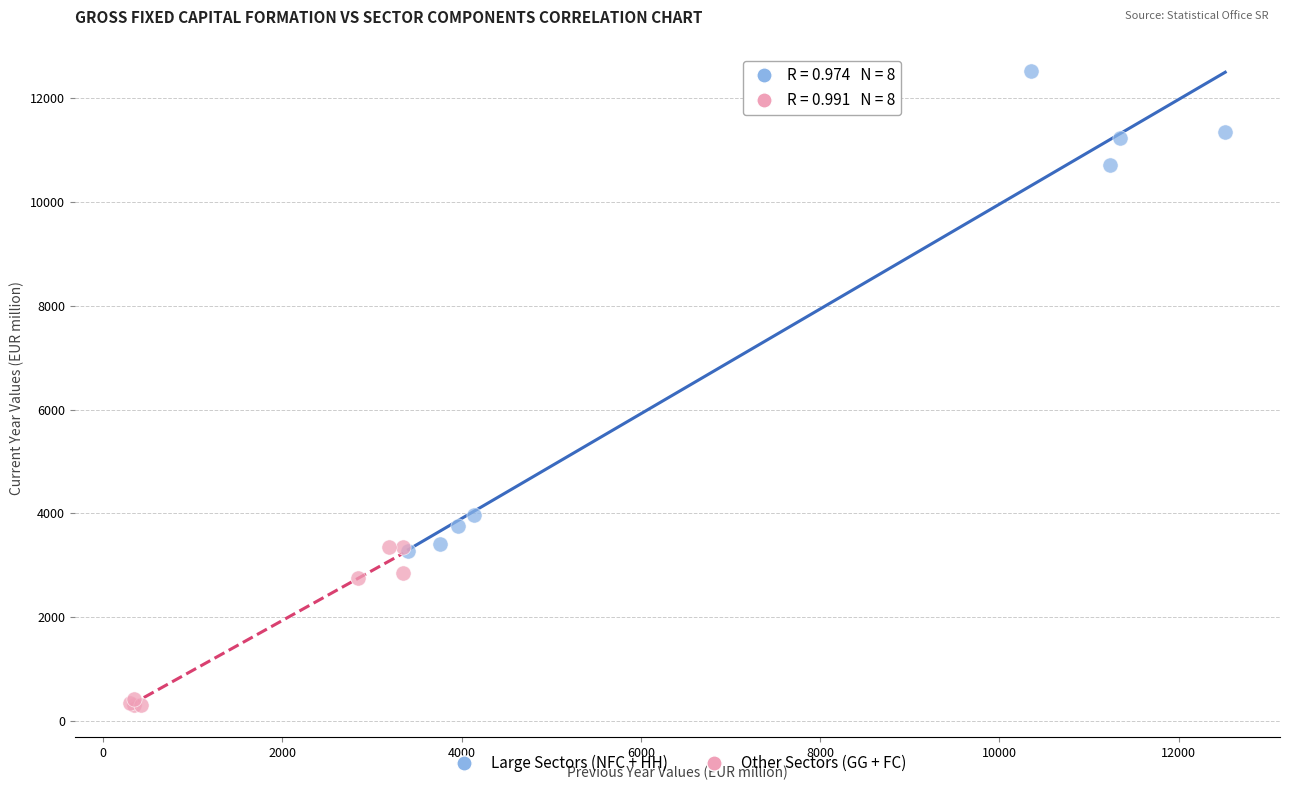

Which series reaches the minimum Y coordinate?

Other Sectors (GG + FC)